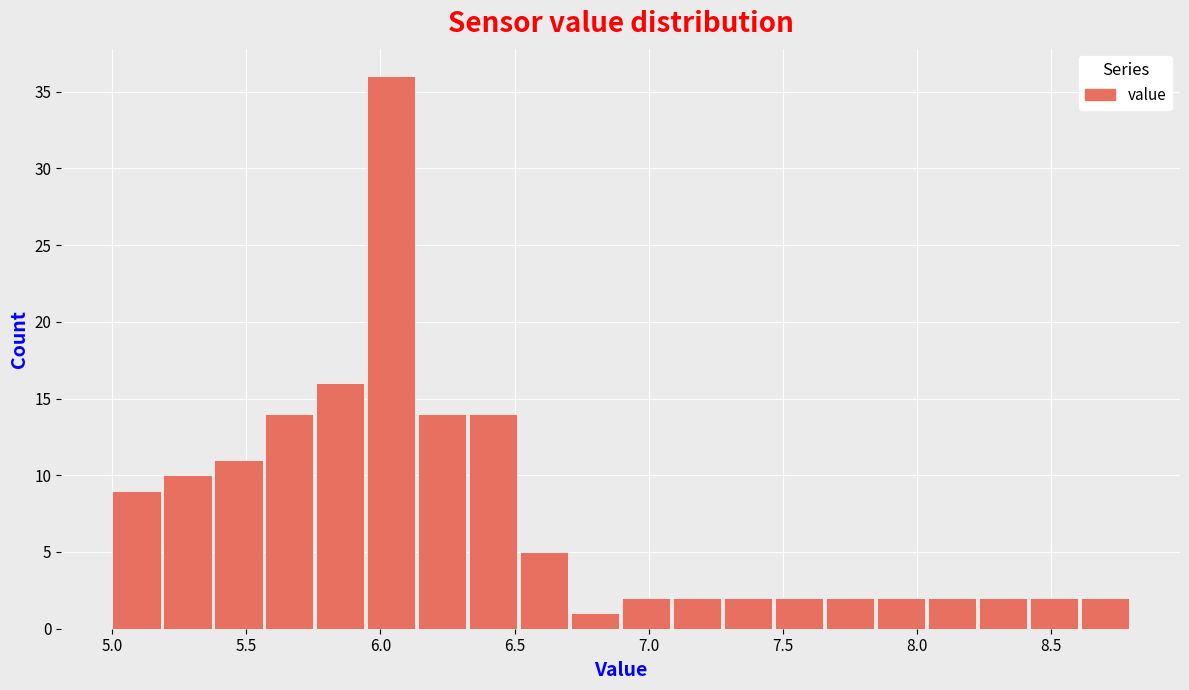

Around what value on the x-axis is the tallest bar? Give the approximate position of its centre, as read against the axis.

6.05